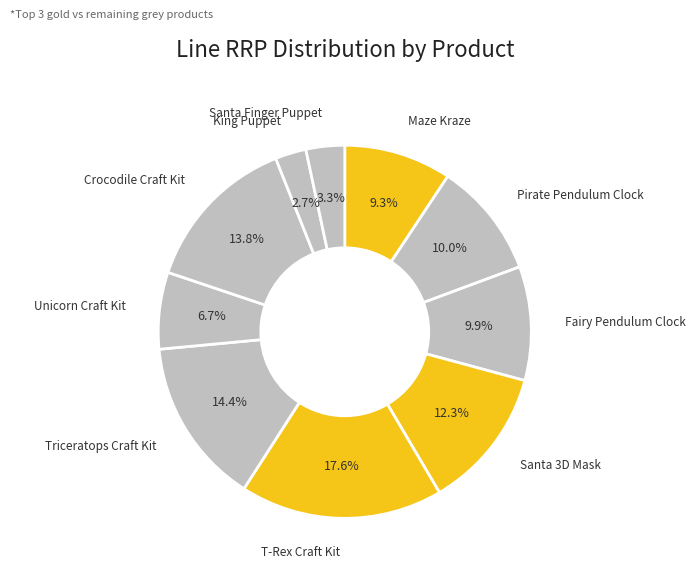

How many segments does this pie chart have?

10